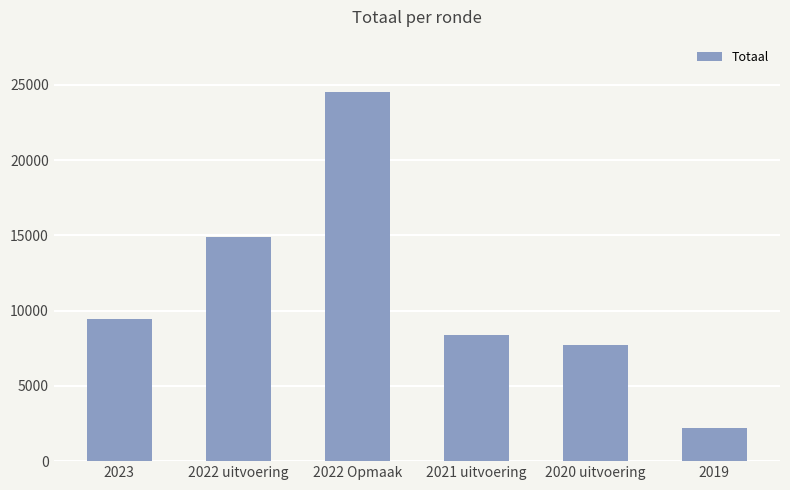

What is the value of the 4th bar from the left?

8413